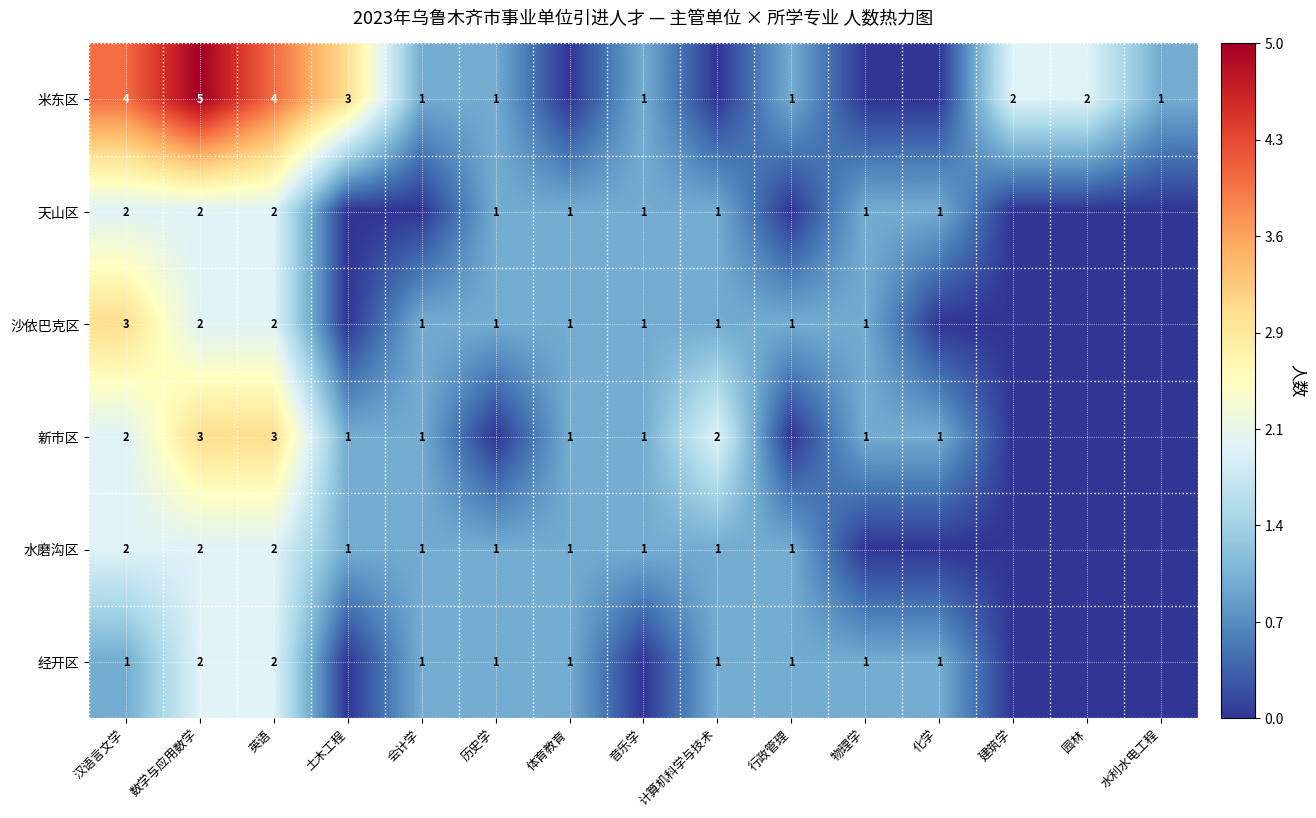

What is the total value across all series at 数学与应用数学?

16